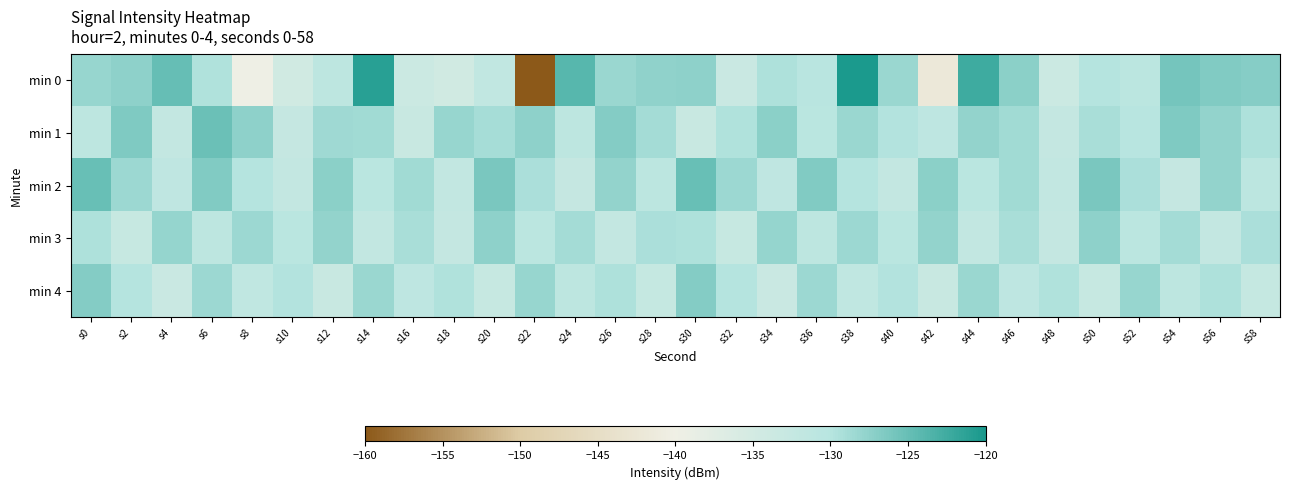

What is the spread (max minus min) of values at s48?

3.9